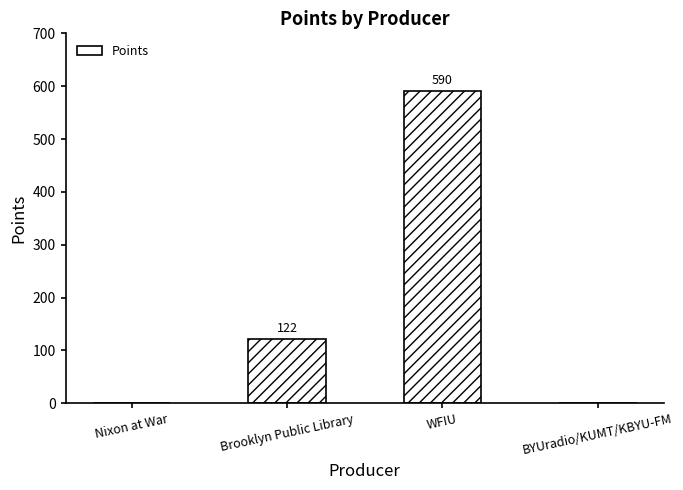

What is the average value?

178